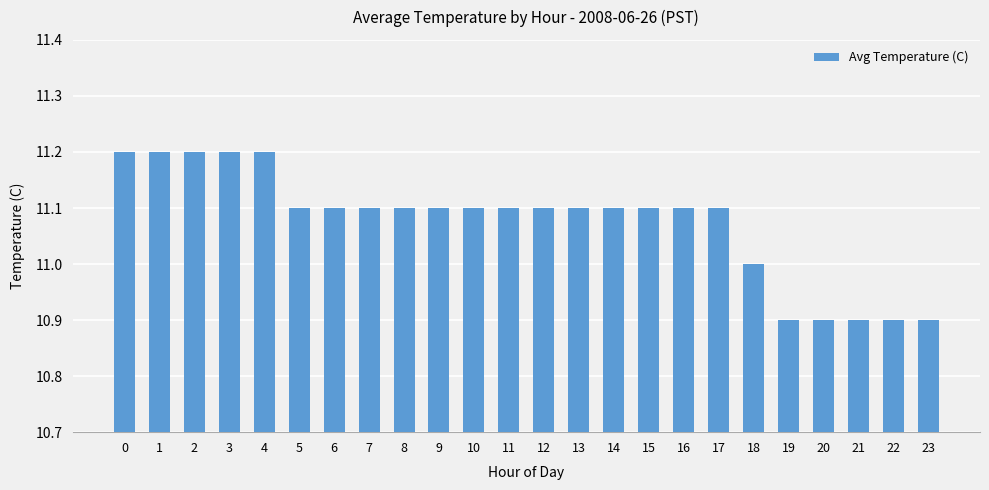

What is the difference between the second highest and minimum values?

0.3